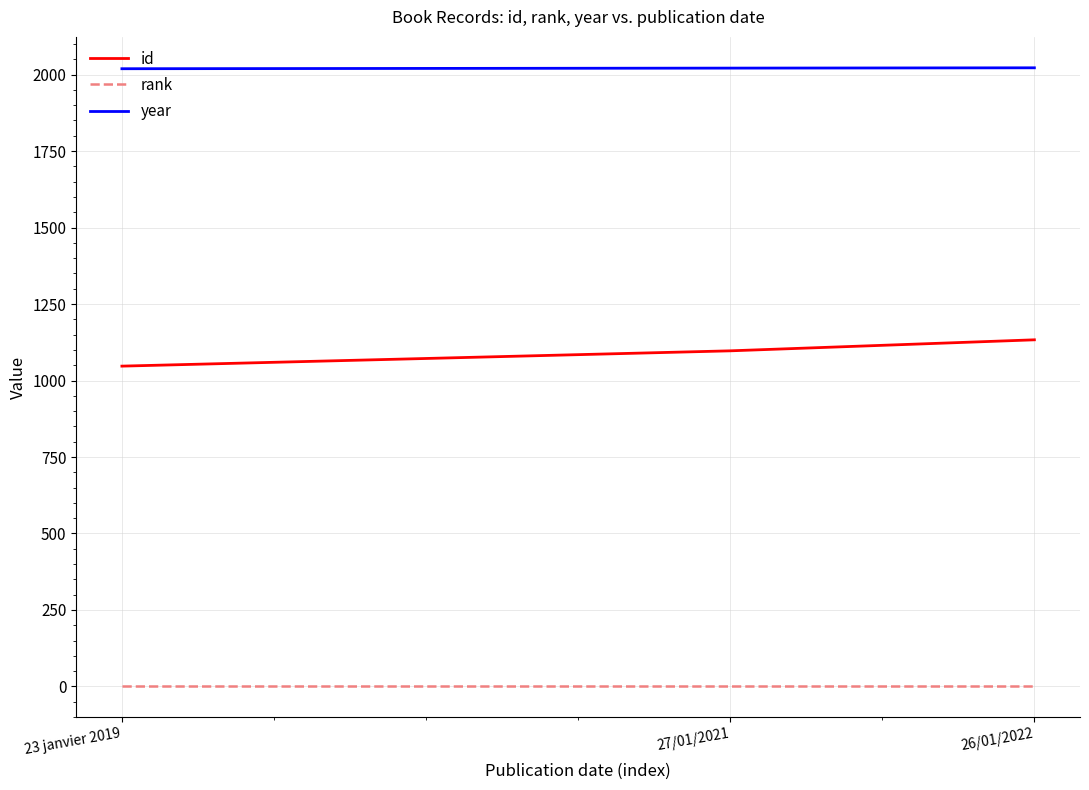

Which series has the largest range (max minus min)?

id